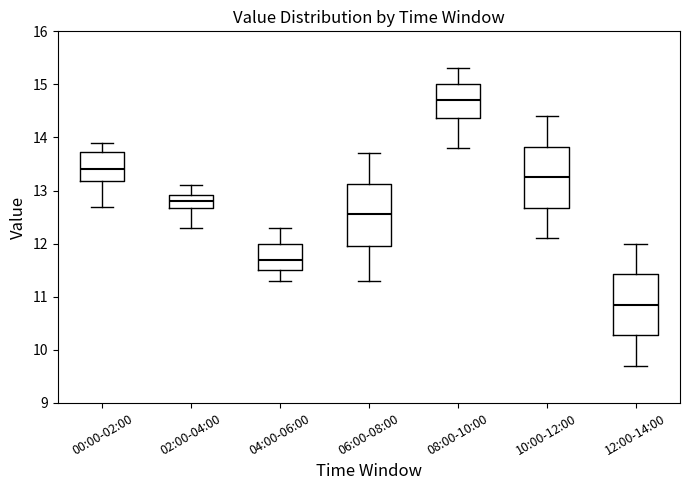

Which box has the lowest median line?

12:00-14:00